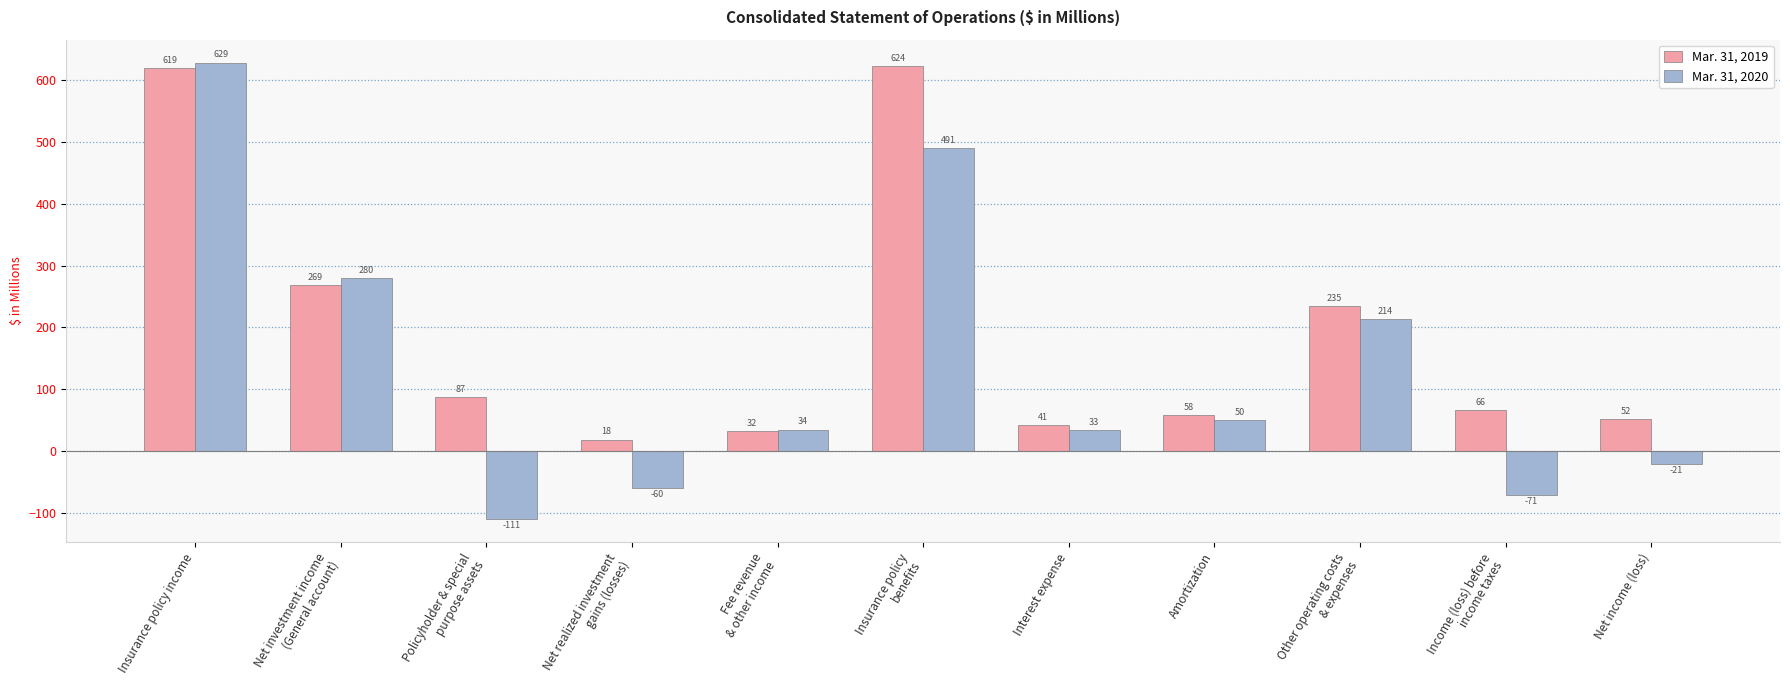

Count the number of categories in the chart.

11